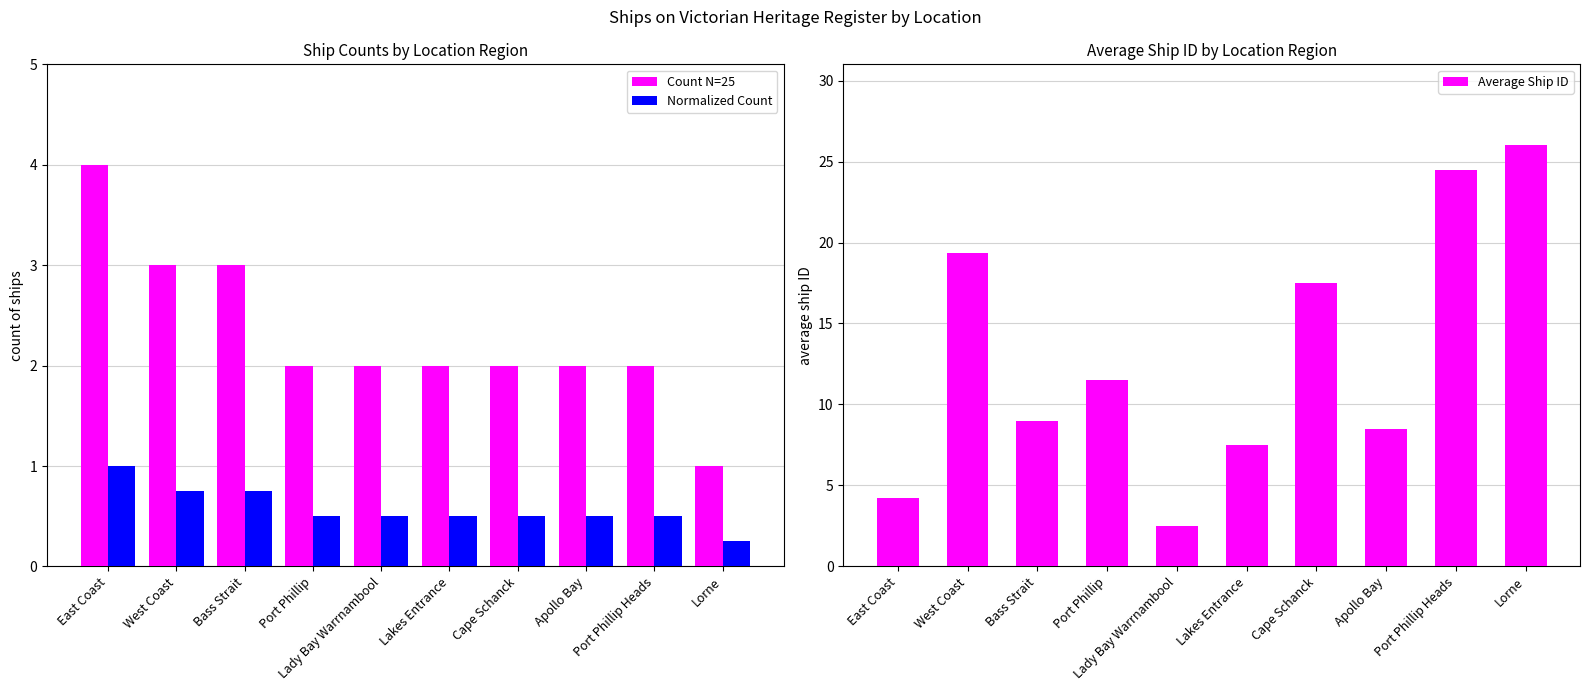

Where is Normalized Count nearest to the value 0?

Lorne